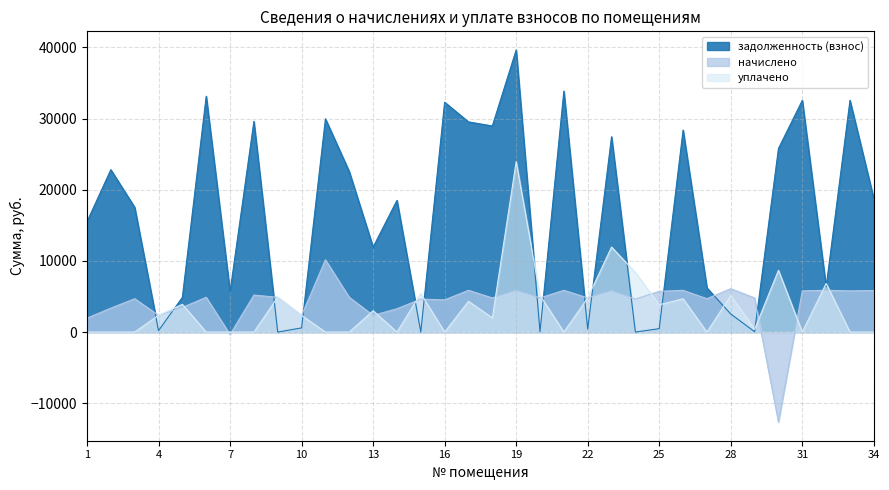

How many lines are shown in the chart?

3